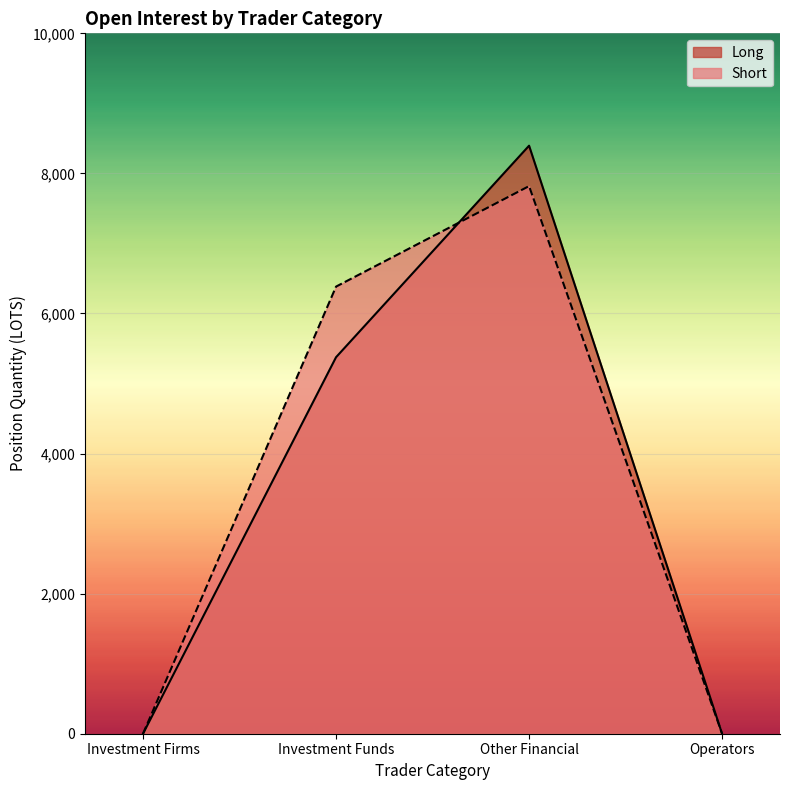

What is the difference between the second highest and second lowest values in the Long series?

5375.8